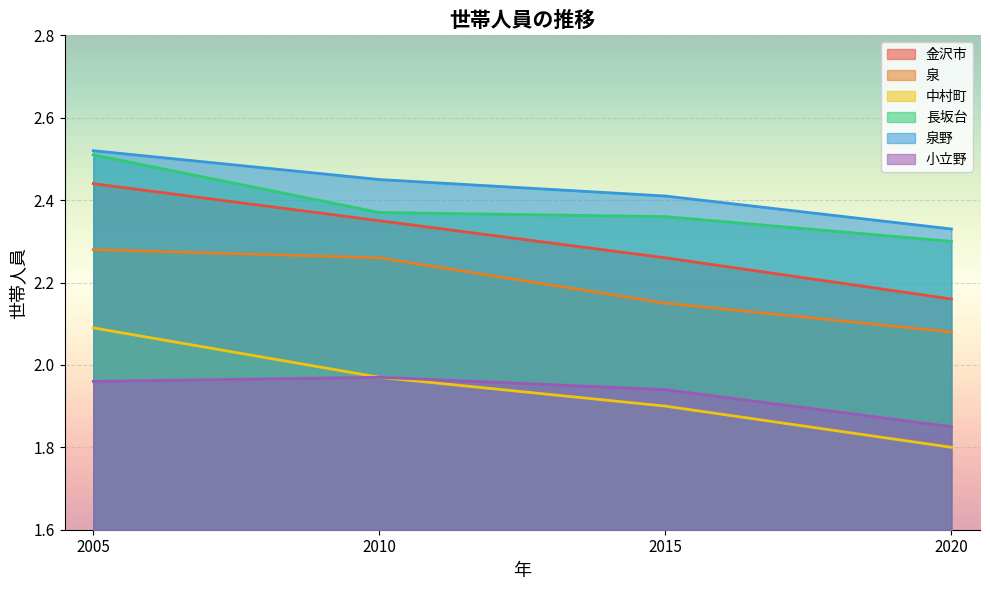

True or false: 長坂台 and 小立野 cross at least once.

False